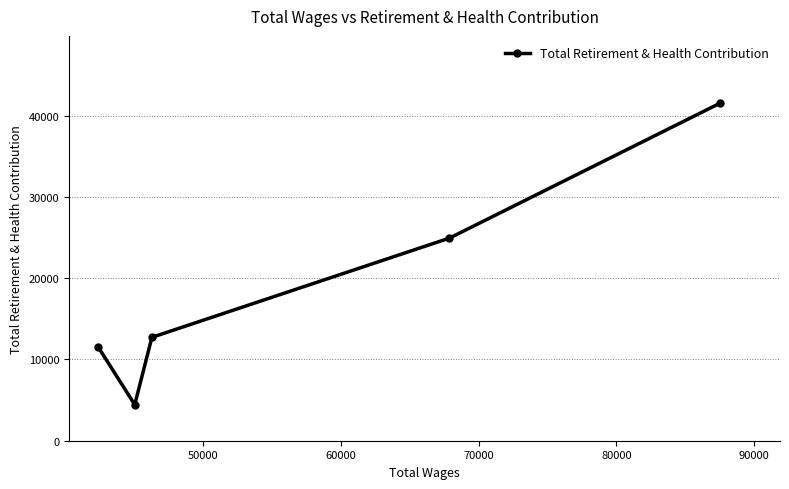

Does the chart display data point markers on the line(s)?

Yes